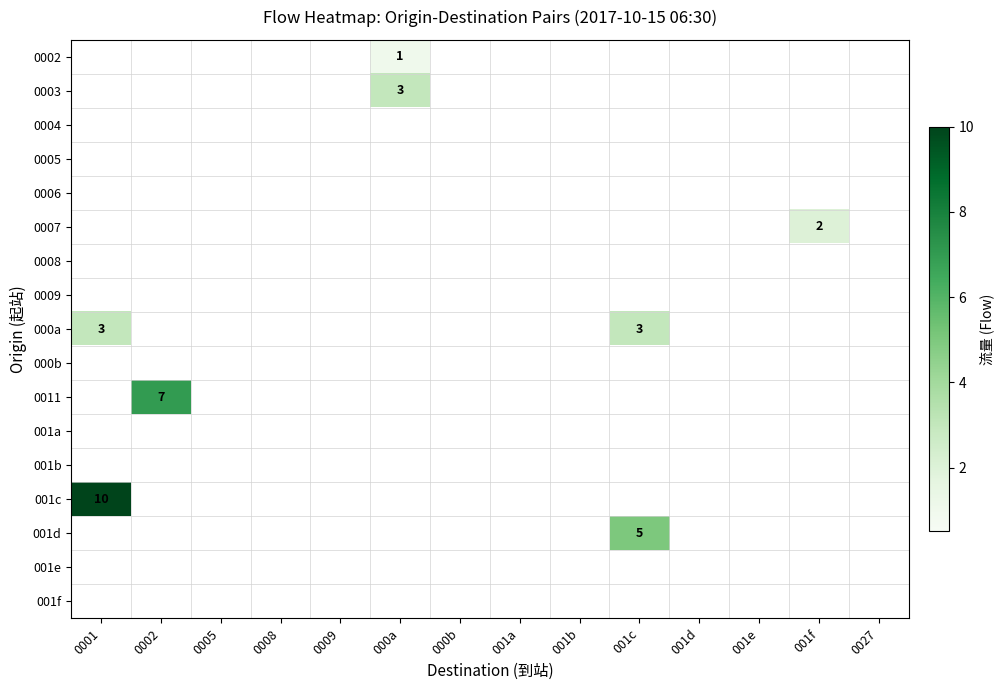

What is the total value across all series at 001f?

2